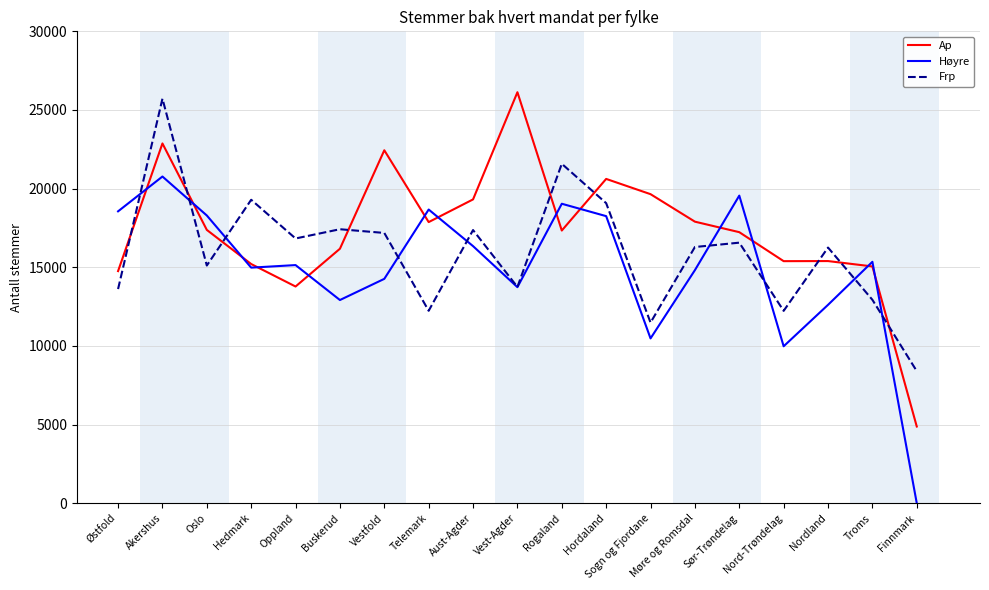

At which category does the chart reach its peak across all series?

Vest-Agder